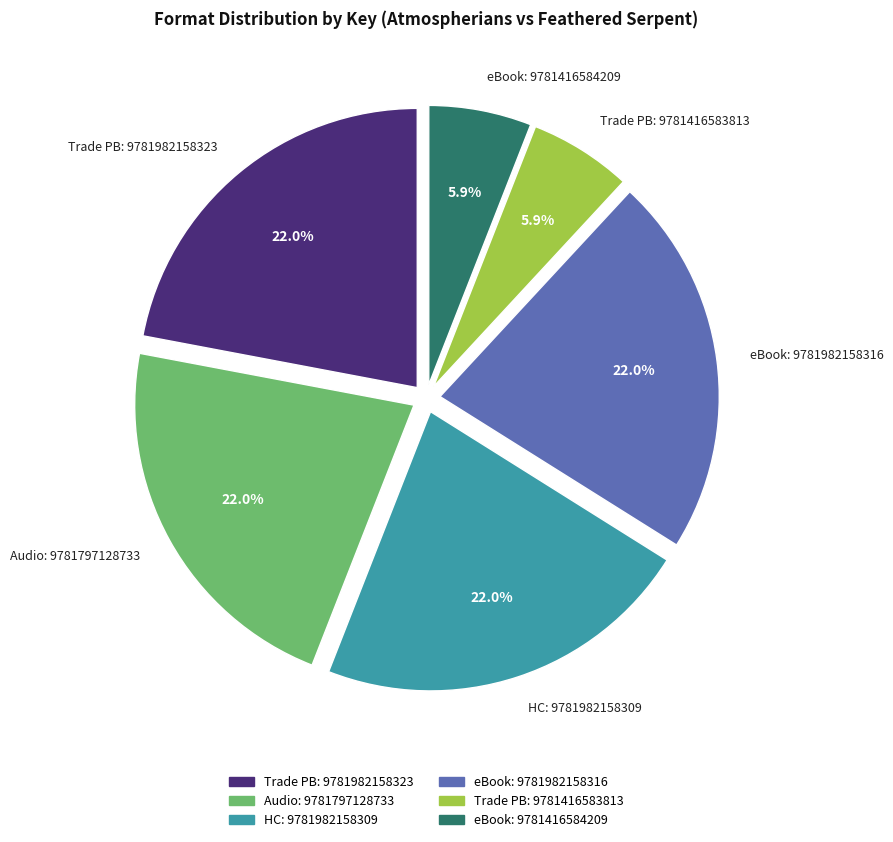

Does any single category account for the majority?

No